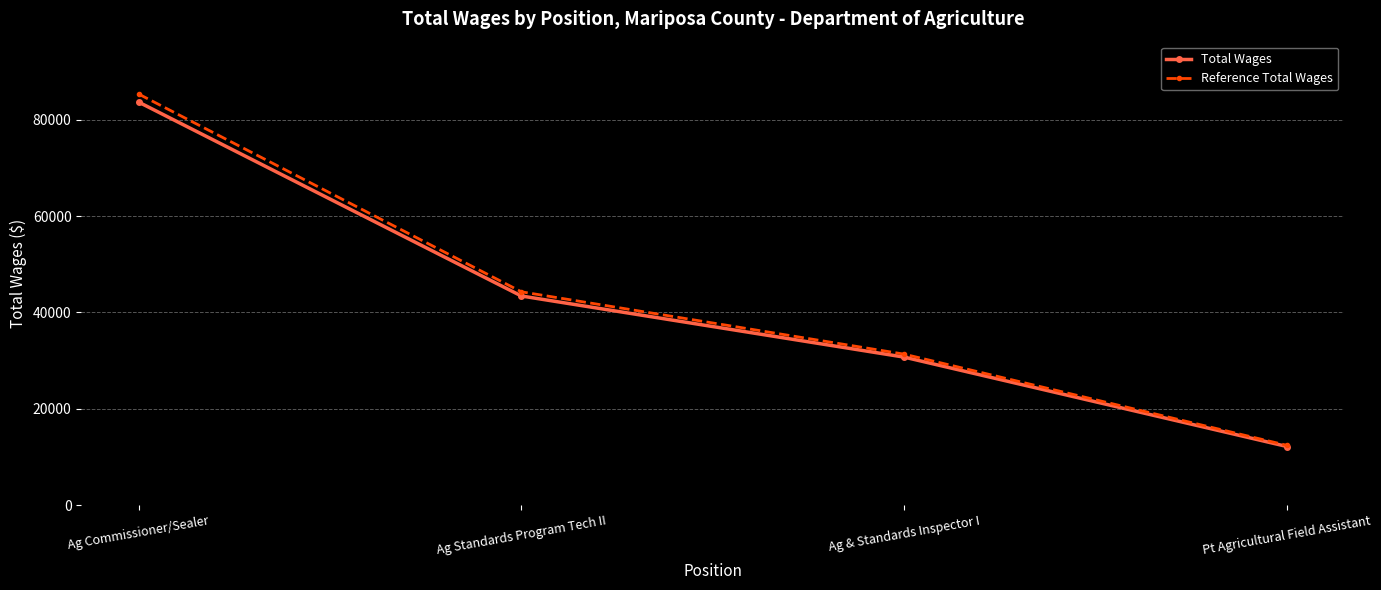

List the series in order of their overall mean, highest first.

Reference Total Wages, Total Wages